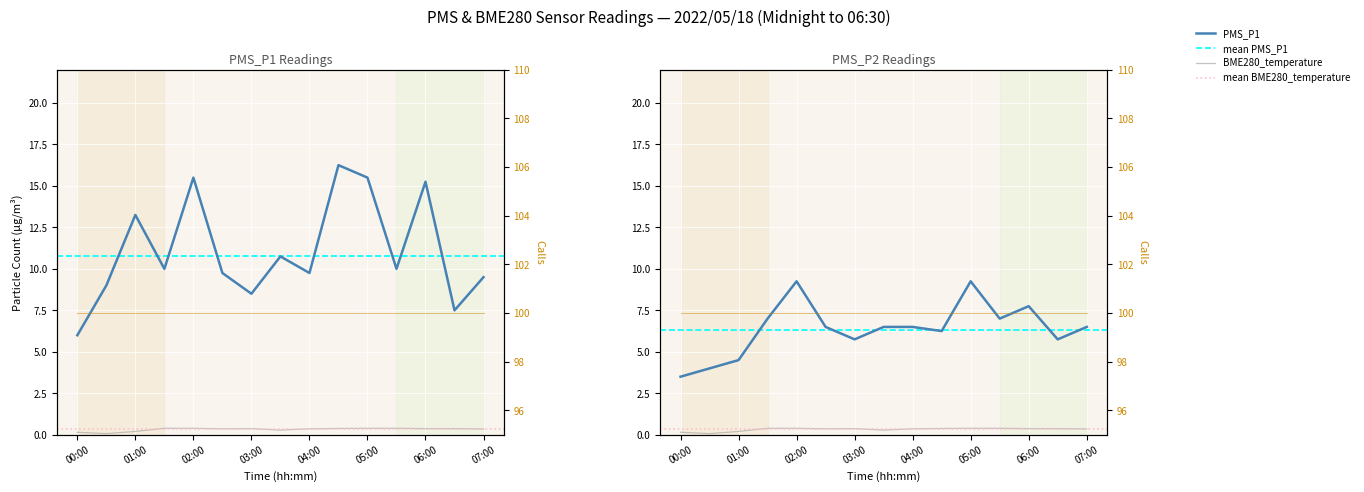

Where is the first local maximum for PMS_P2?

02:00